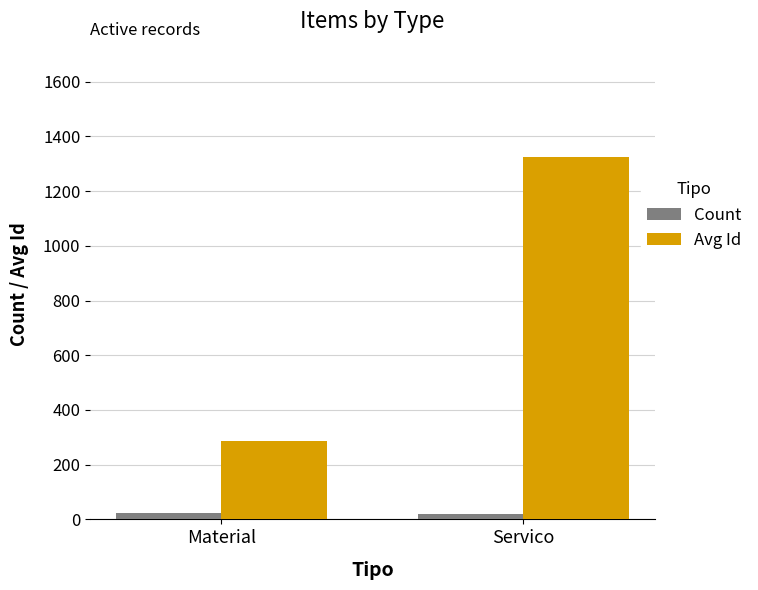

List the labels in order of Avg Id value, largest first.

Servico, Material